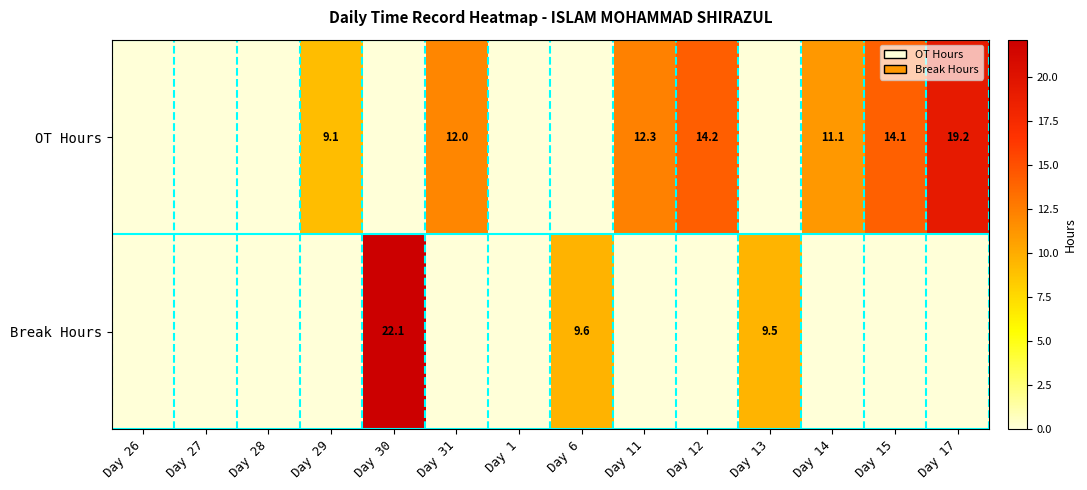

True or false: OT Hours has a value of 18.8 at Day 31.

False